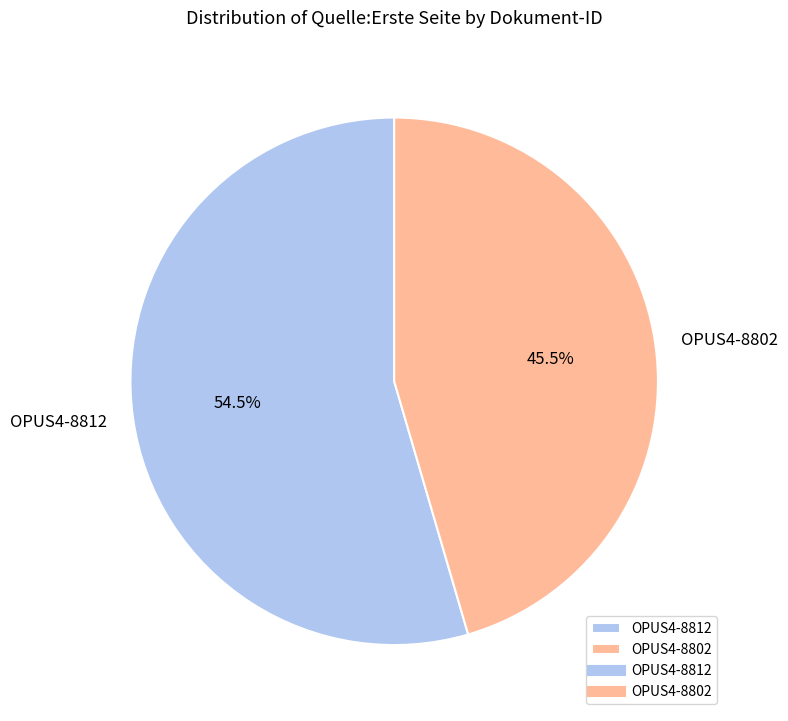

How much of the chart is everything except OPUS4-8812?

45.5%